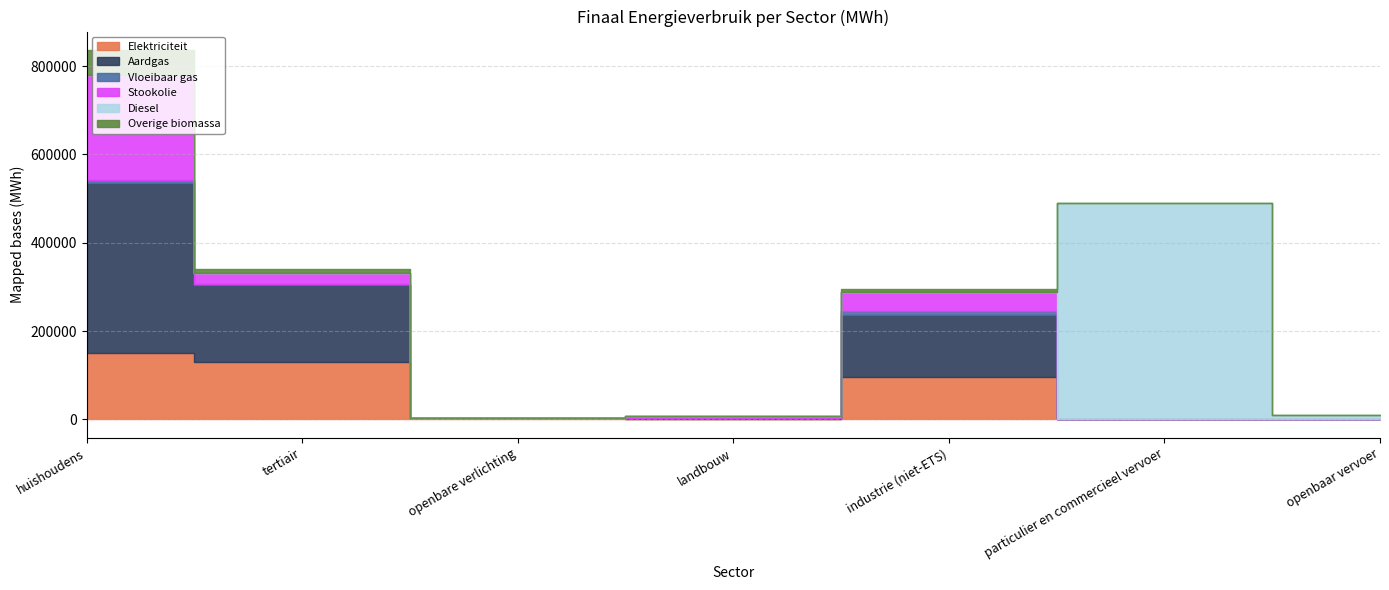

Which series has the widest spread of values?

Diesel